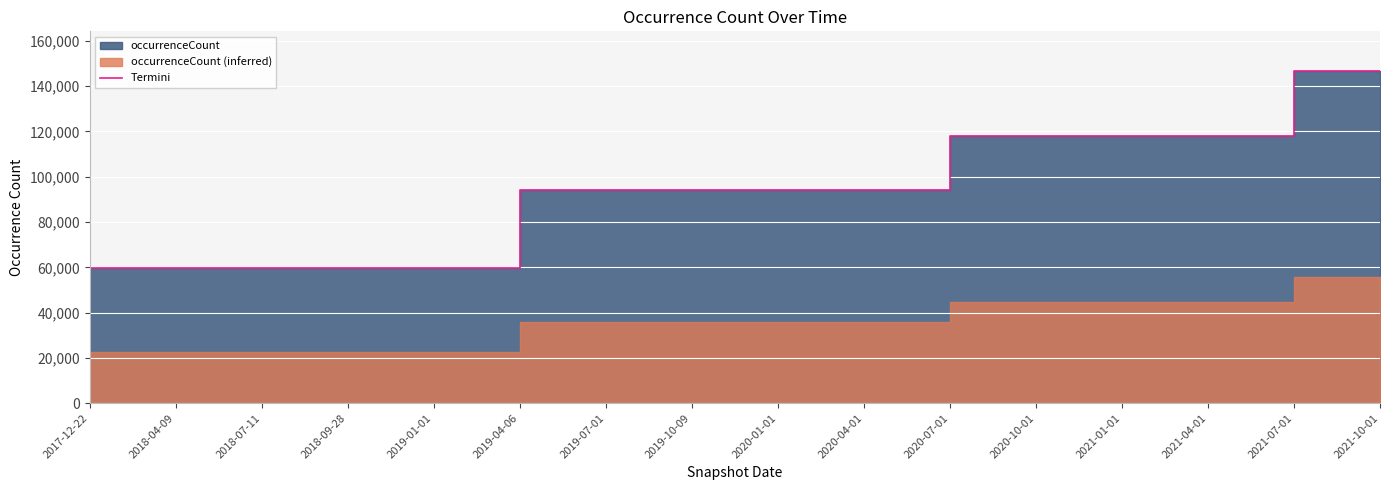

How many values are below 94251?

5